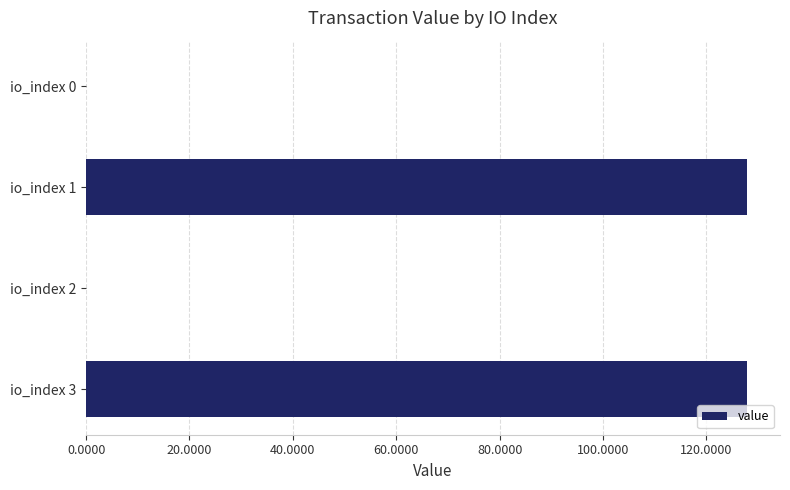

What is the maximum value shown in the chart?

127.9